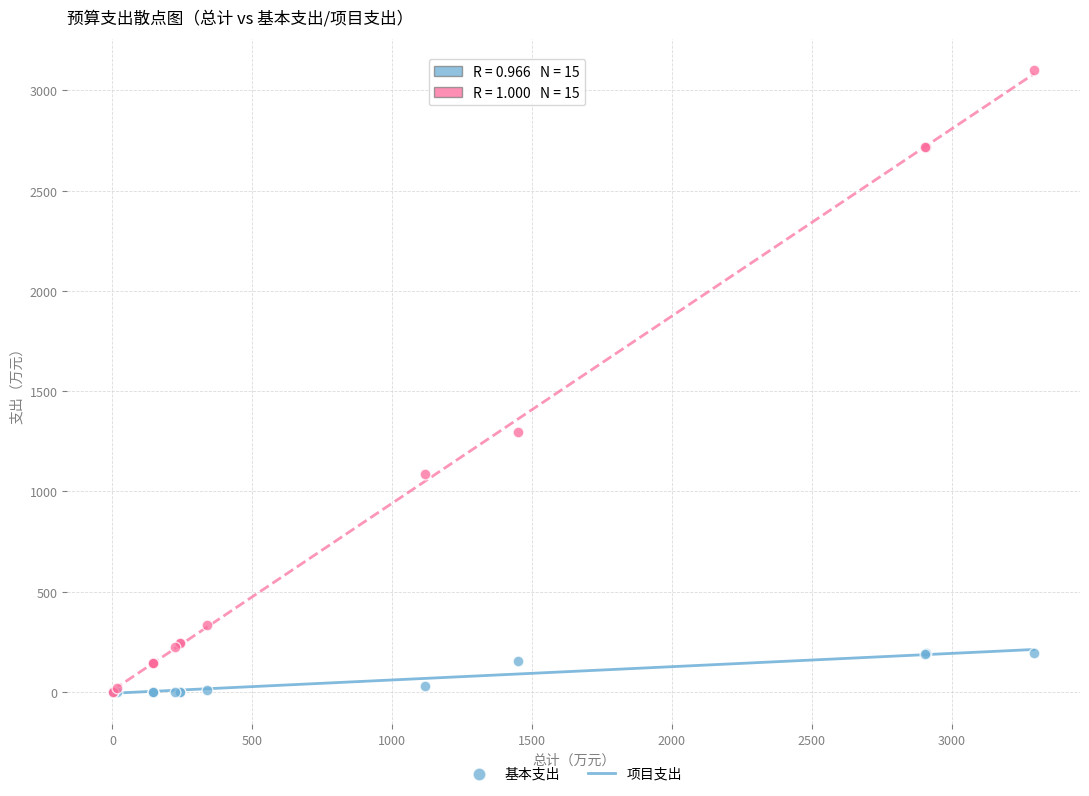

In the 项目支出 series, what Y value is closest to 1551?

1297.8